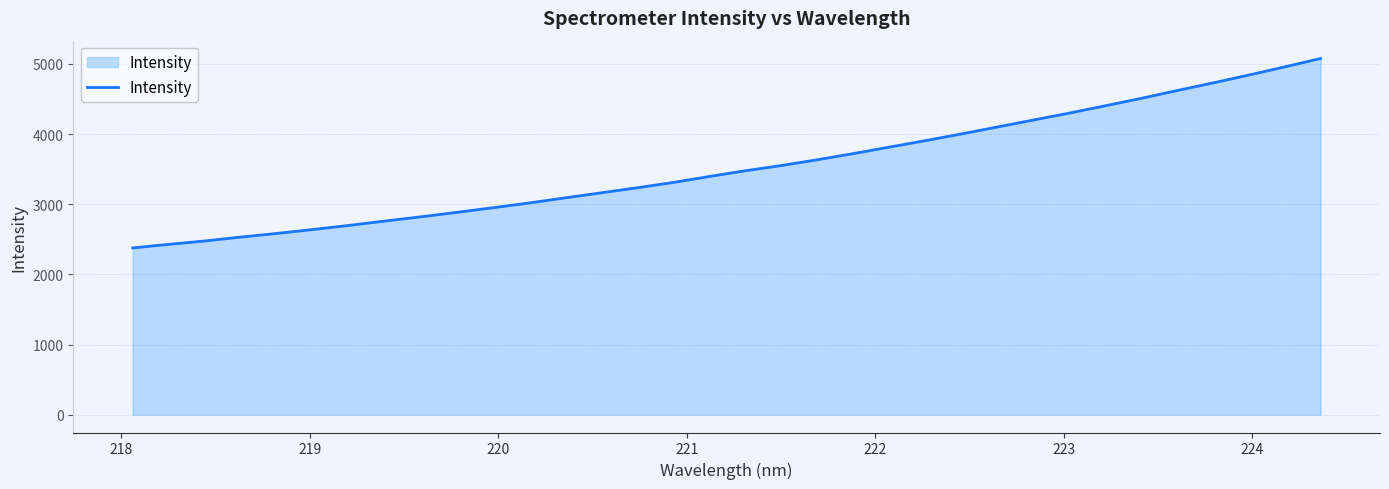

What is the greatest value displayed?

5077.2